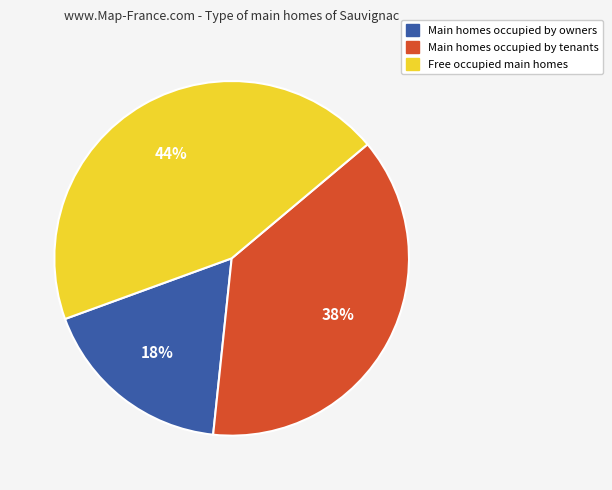

To the nearest percent, what is the average slice percentage?

33%